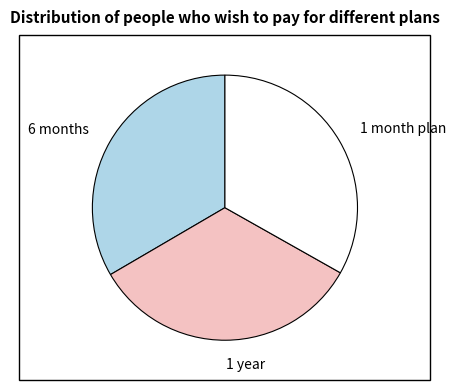

Is there a majority slice in this chart?

No